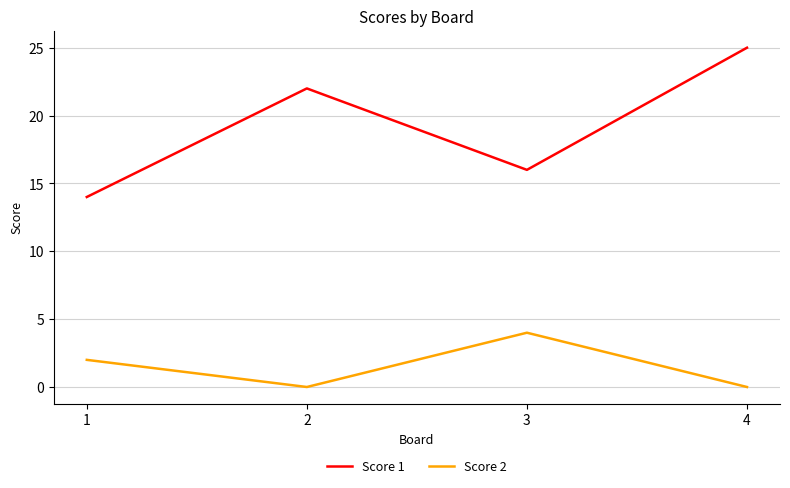

Which series has the largest total across all categories?

Score 1